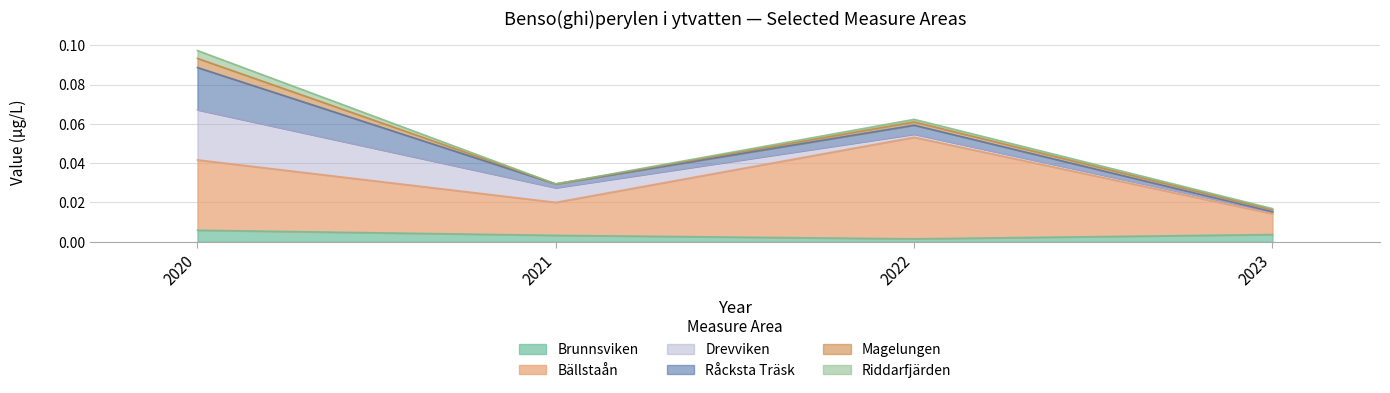

What are all the series names shown in the legend?

Brunnsviken, Bällstaån, Drevviken, Råcksta Träsk, Magelungen, Riddarfjärden